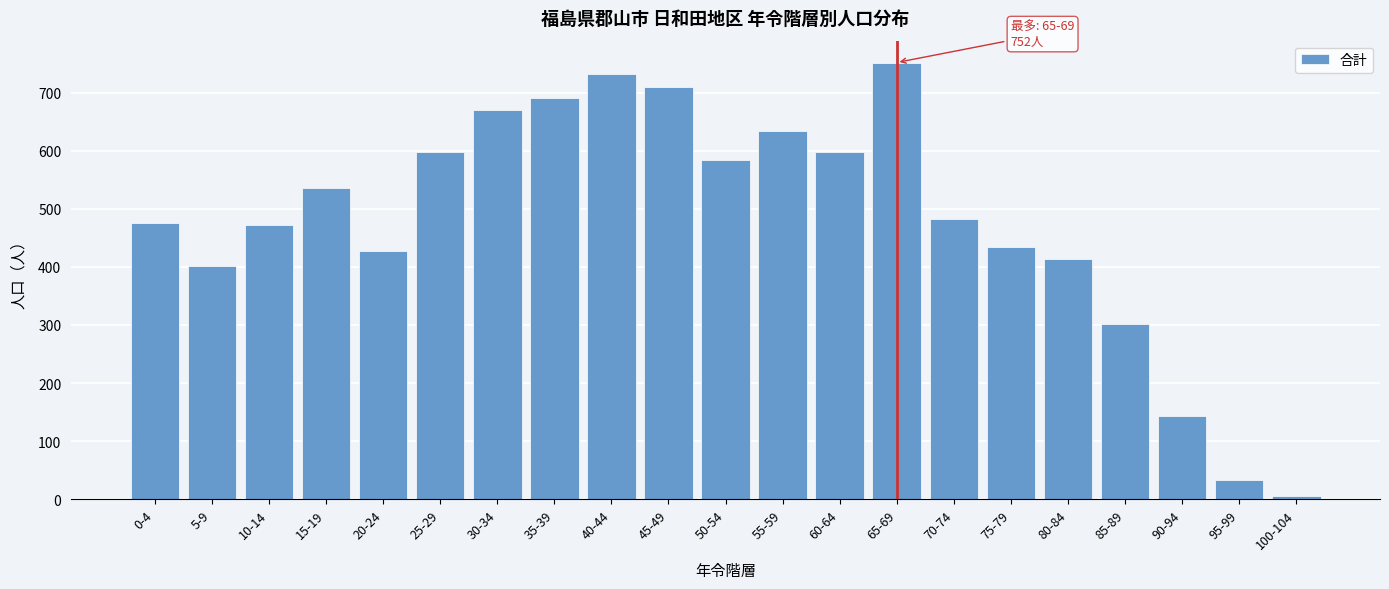

What is the label of the 4th bar from the left?

15-19